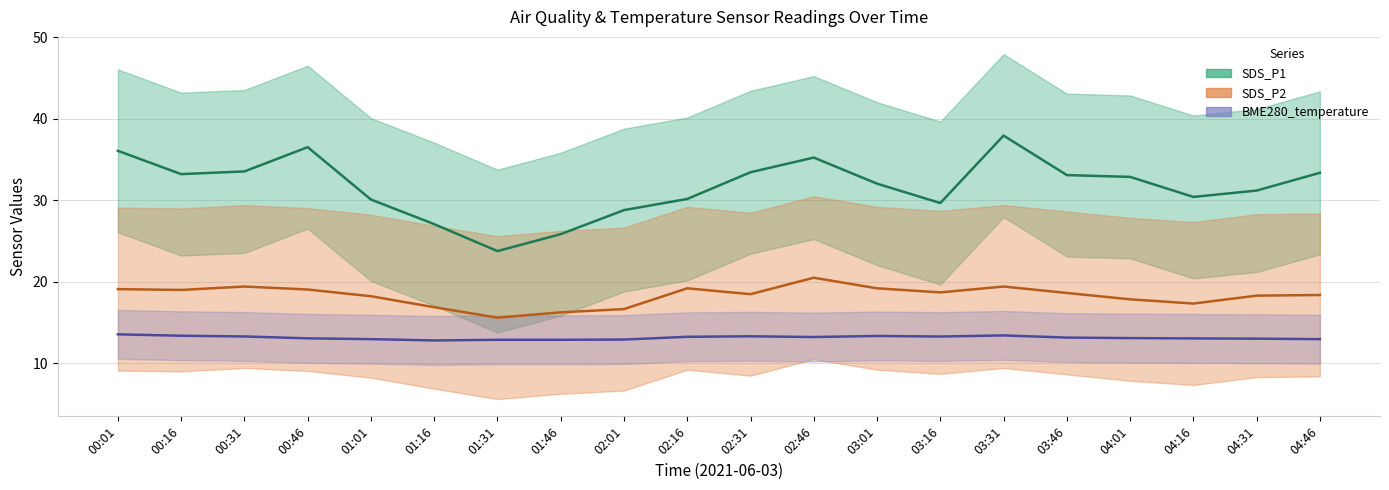

At which category does SDS_P2 reach its first local peak?

00:31